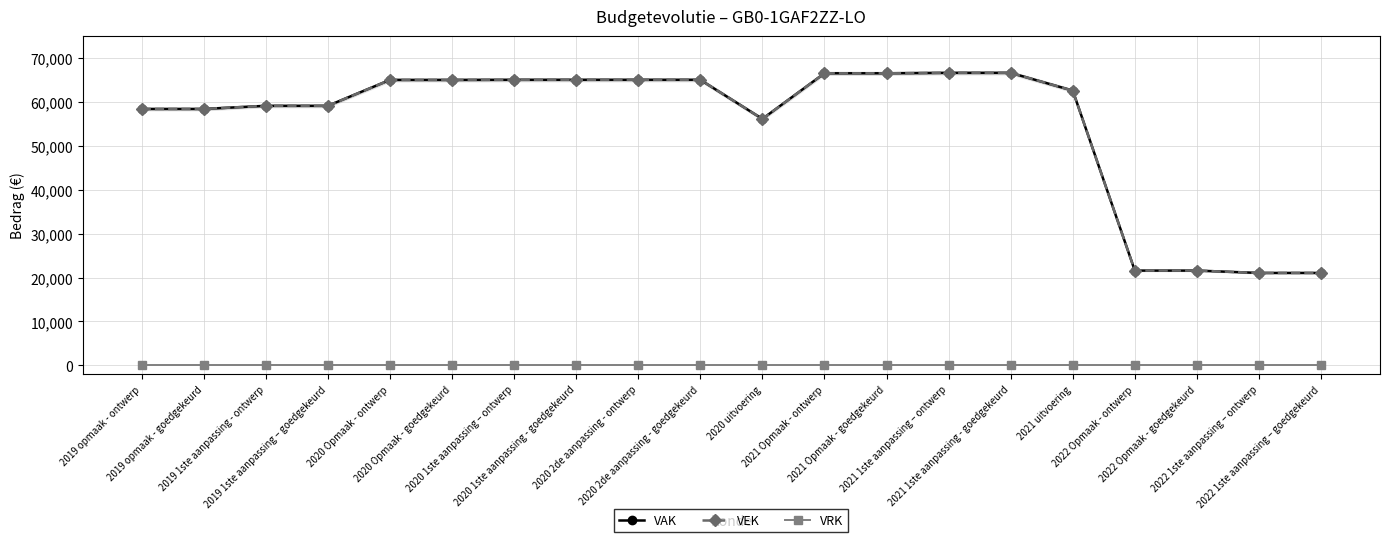

At which label does VAK reach its peak?

2021 1ste aanpassing – ontwerp